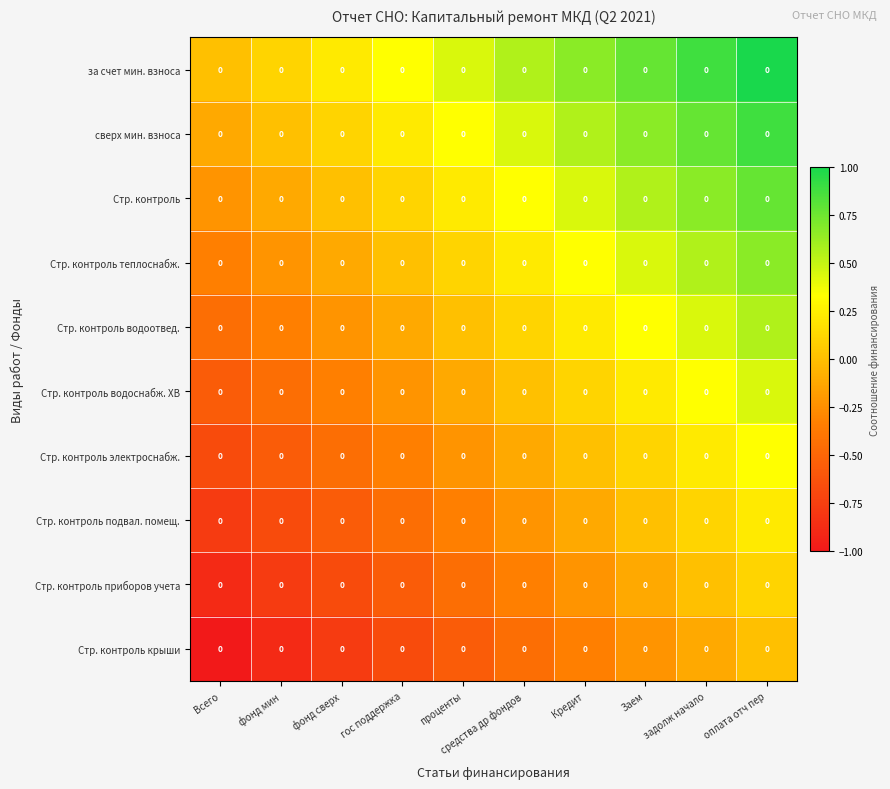

Reading left to right, extract all data points from this chart.

за счет мин. взноса: Всего=0.0	фонд мин=0.0	фонд сверх=0.0	гос поддержка=0.0	проценты=0.0	средства др фондов=0.0	Кредит=0.0	Заем=0.0	задолж начало=0.0	оплата отч пер=0.0
сверх мин. взноса: Всего=0.0	фонд мин=0.0	фонд сверх=0.0	гос поддержка=0.0	проценты=0.0	средства др фондов=0.0	Кредит=0.0	Заем=0.0	задолж начало=0.0	оплата отч пер=0.0
Стр. контроль: Всего=0.0	фонд мин=0.0	фонд сверх=0.0	гос поддержка=0.0	проценты=0.0	средства др фондов=0.0	Кредит=0.0	Заем=0.0	задолж начало=0.0	оплата отч пер=0.0
Стр. контроль теплоснабж.: Всего=0.0	фонд мин=0.0	фонд сверх=0.0	гос поддержка=0.0	проценты=0.0	средства др фондов=0.0	Кредит=0.0	Заем=0.0	задолж начало=0.0	оплата отч пер=0.0
Стр. контроль водоотвед.: Всего=0.0	фонд мин=0.0	фонд сверх=0.0	гос поддержка=0.0	проценты=0.0	средства др фондов=0.0	Кредит=0.0	Заем=0.0	задолж начало=0.0	оплата отч пер=0.0
Стр. контроль водоснабж. ХВ: Всего=0.0	фонд мин=0.0	фонд сверх=0.0	гос поддержка=0.0	проценты=0.0	средства др фондов=0.0	Кредит=0.0	Заем=0.0	задолж начало=0.0	оплата отч пер=0.0
Стр. контроль электроснабж.: Всего=0.0	фонд мин=0.0	фонд сверх=0.0	гос поддержка=0.0	проценты=0.0	средства др фондов=0.0	Кредит=0.0	Заем=0.0	задолж начало=0.0	оплата отч пер=0.0
Стр. контроль подвал. помещ.: Всего=0.0	фонд мин=0.0	фонд сверх=0.0	гос поддержка=0.0	проценты=0.0	средства др фондов=0.0	Кредит=0.0	Заем=0.0	задолж начало=0.0	оплата отч пер=0.0
Стр. контроль приборов учета: Всего=0.0	фонд мин=0.0	фонд сверх=0.0	гос поддержка=0.0	проценты=0.0	средства др фондов=0.0	Кредит=0.0	Заем=0.0	задолж начало=0.0	оплата отч пер=0.0
Стр. контроль крыши: Всего=0.0	фонд мин=0.0	фонд сверх=0.0	гос поддержка=0.0	проценты=0.0	средства др фондов=0.0	Кредит=0.0	Заем=0.0	задолж начало=0.0	оплата отч пер=0.0